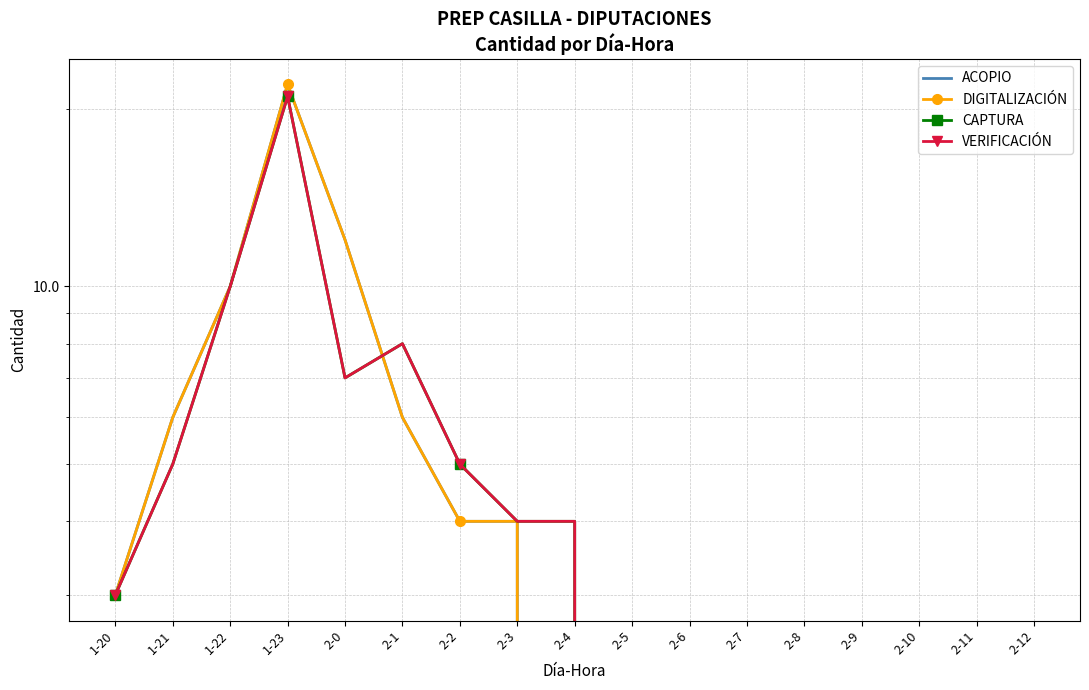

True or false: ACOPIO and DIGITALIZACIÓN intersect in this chart.

False